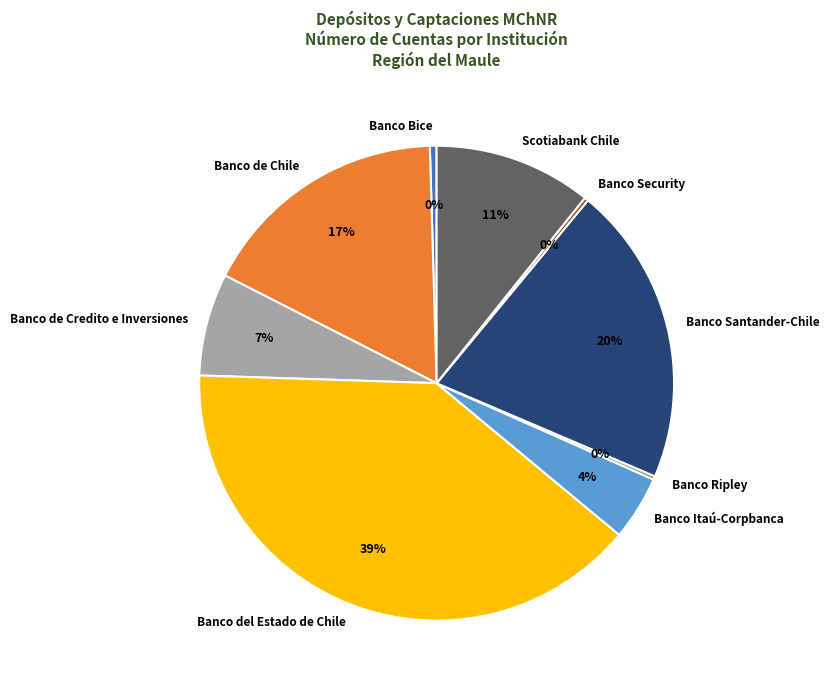

Which slice is the largest?

Banco del Estado de Chile